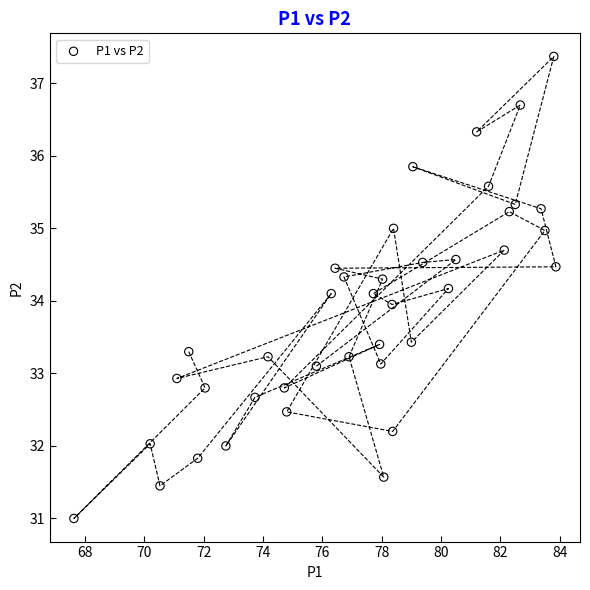

What is the range of X values (max minus min)?

16.2